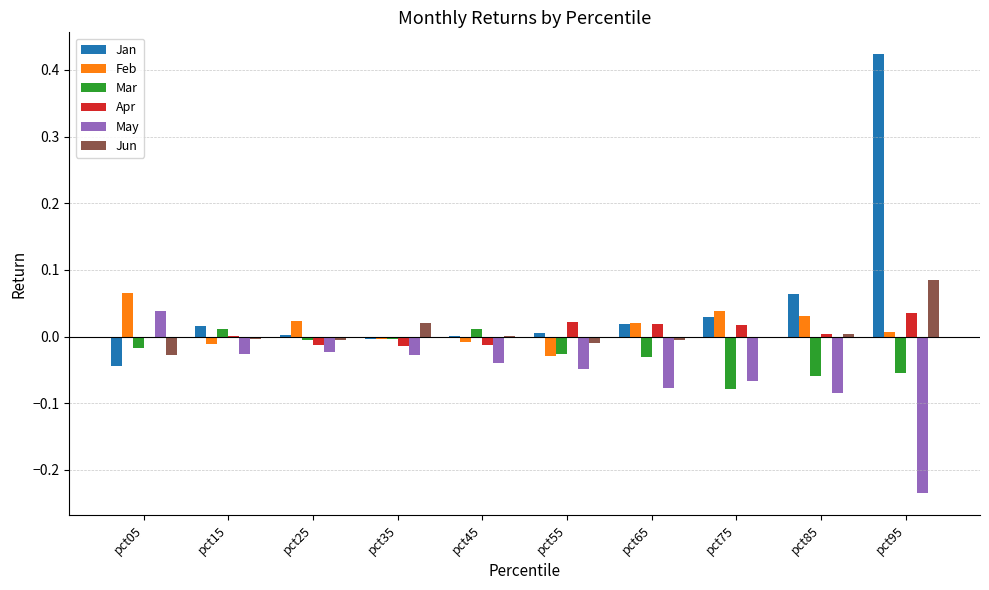

The Mar series shows -0.0 at pct75. True or false?

False